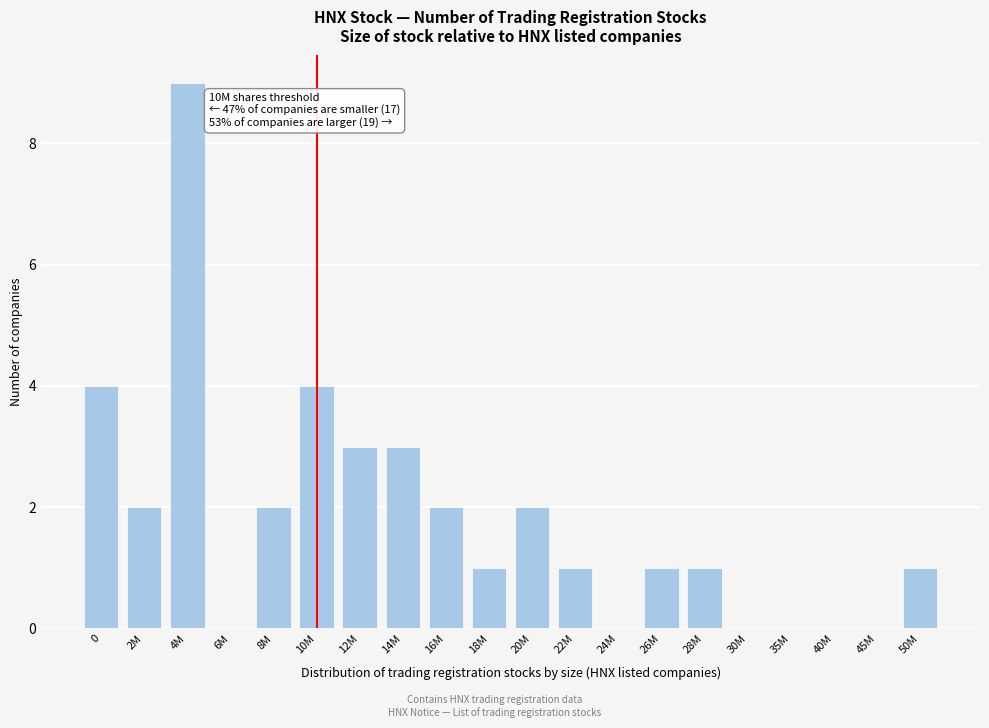

Reading right to left, extract all data points from this chart.

50M=1	45M=0	40M=0	35M=0	30M=0	28M=1	26M=1	24M=0	22M=1	20M=2	18M=1	16M=2	14M=3	12M=3	10M=4	8M=2	6M=0	4M=9	2M=2	0=4